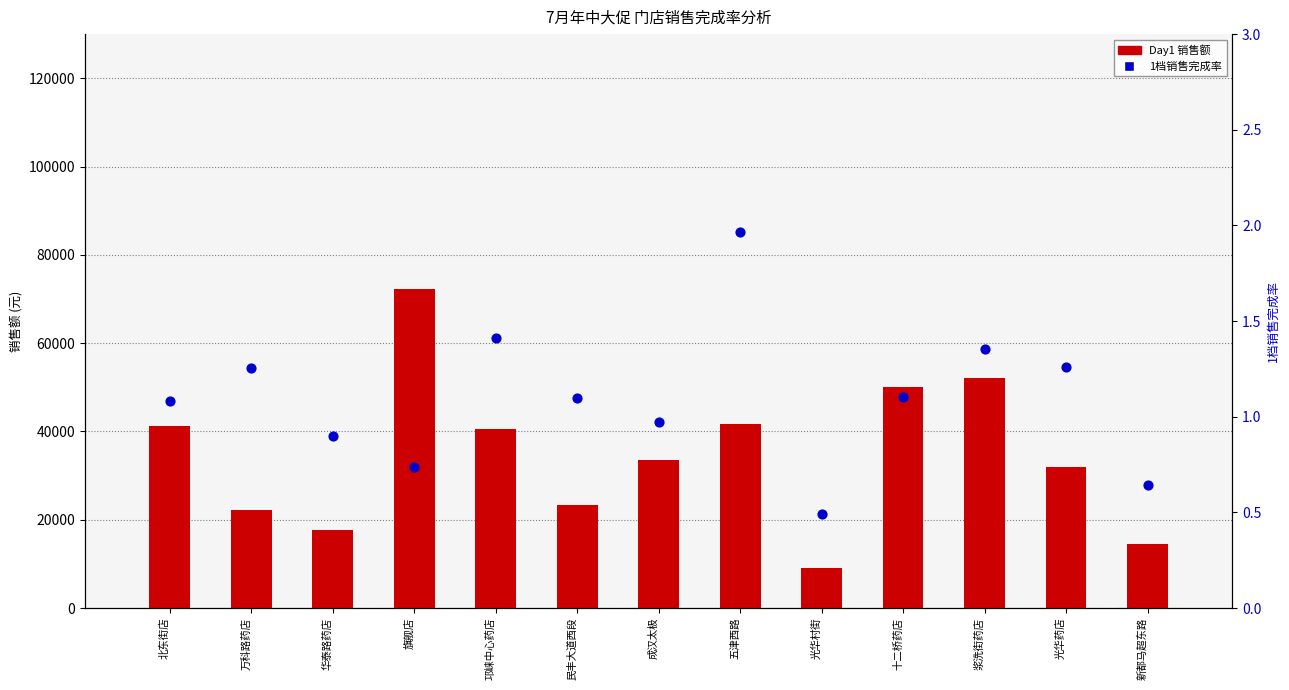

What are all the series names shown in the legend?

Day1 Sales, 1档销售完成率